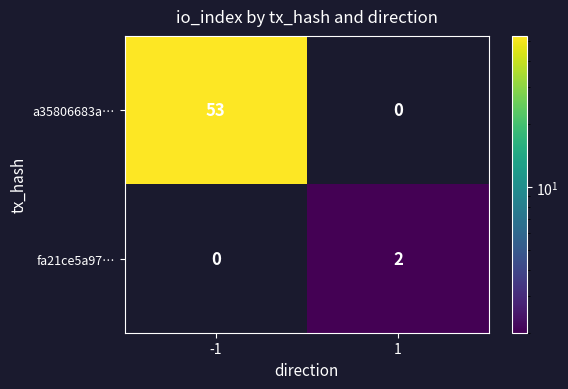

What is the total value across all series at -1?

53